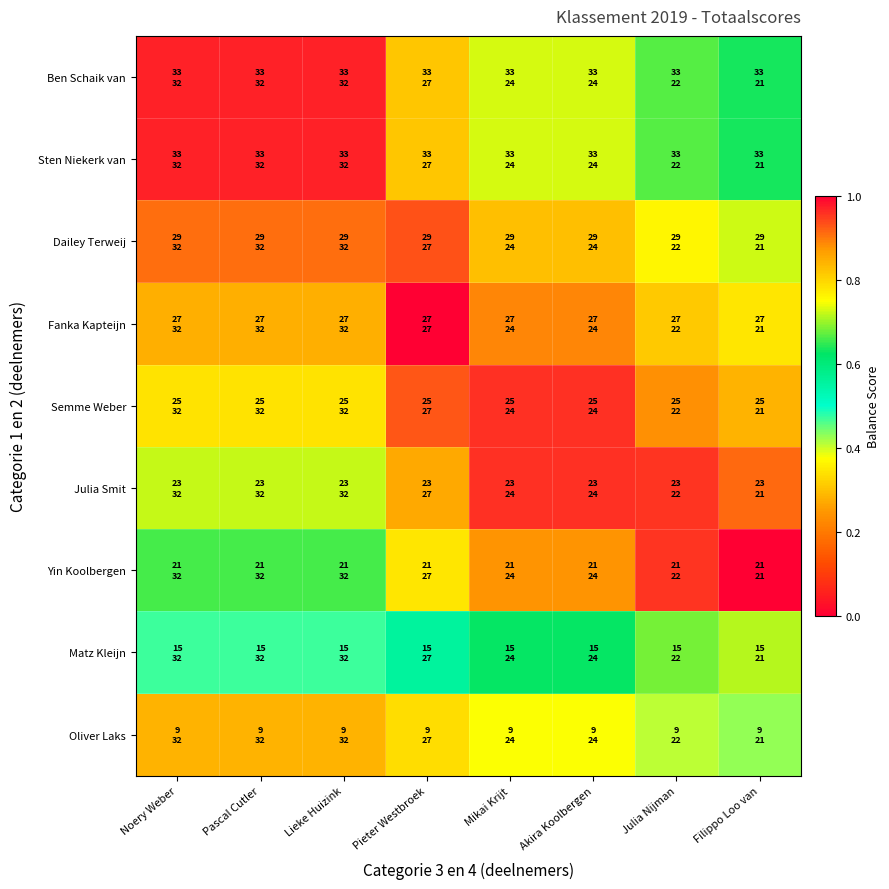

Count the number of data series in this chart.

9